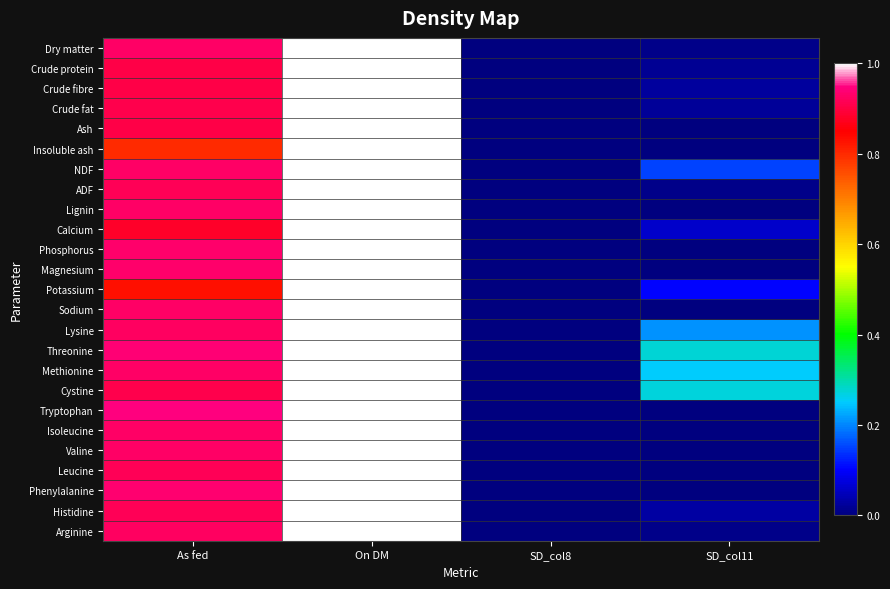

Which label corresponds to the largest value in the chart?

On DM